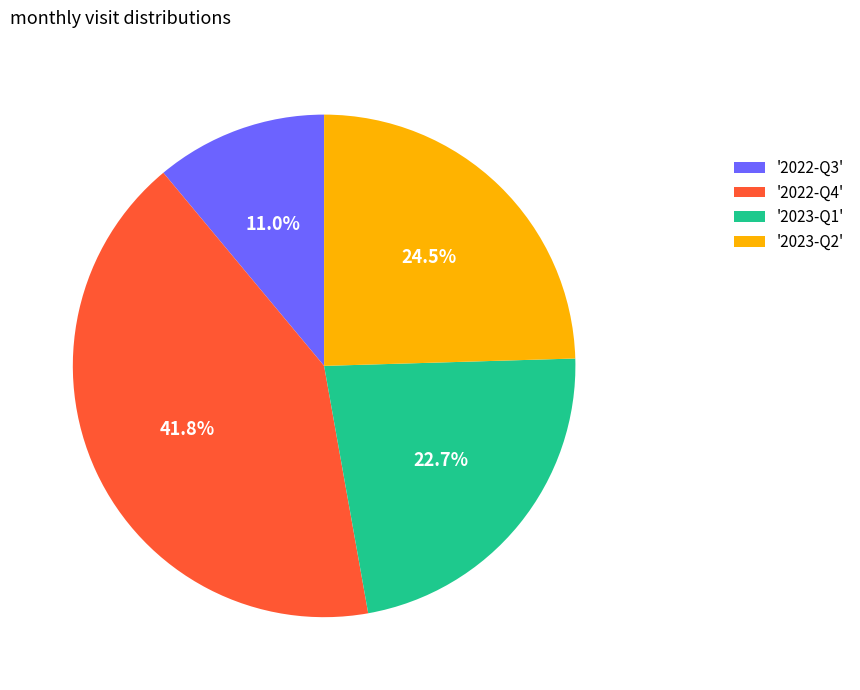

What is the ratio of the value at '2022-Q4' to the value at '2023-Q2'?

1.7